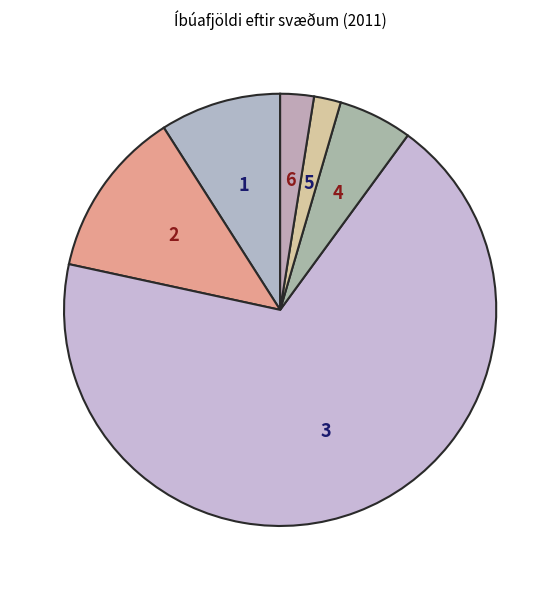

Count the number of slices in the pie.

6